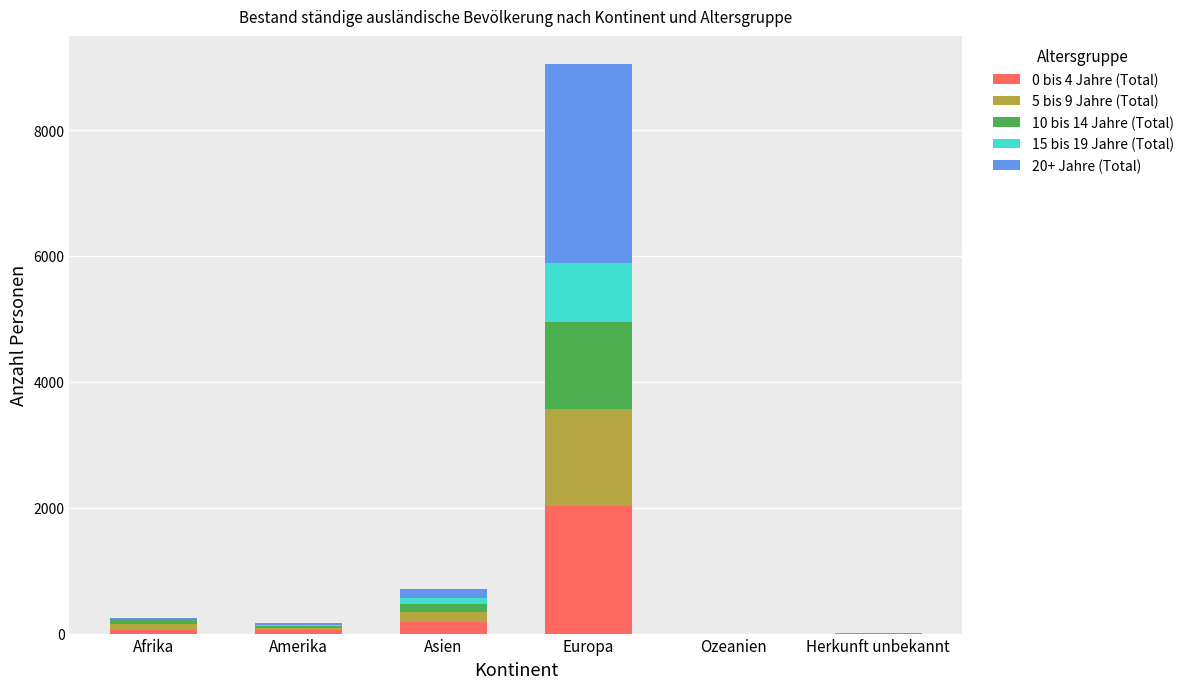

At which category is the sum across all series the highest?

Europa